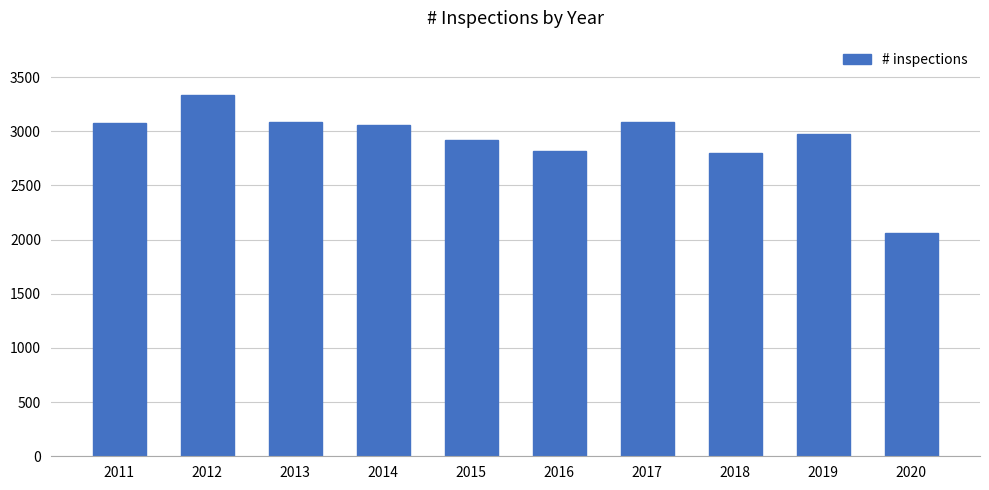

What is the maximum value shown in the chart?

3336